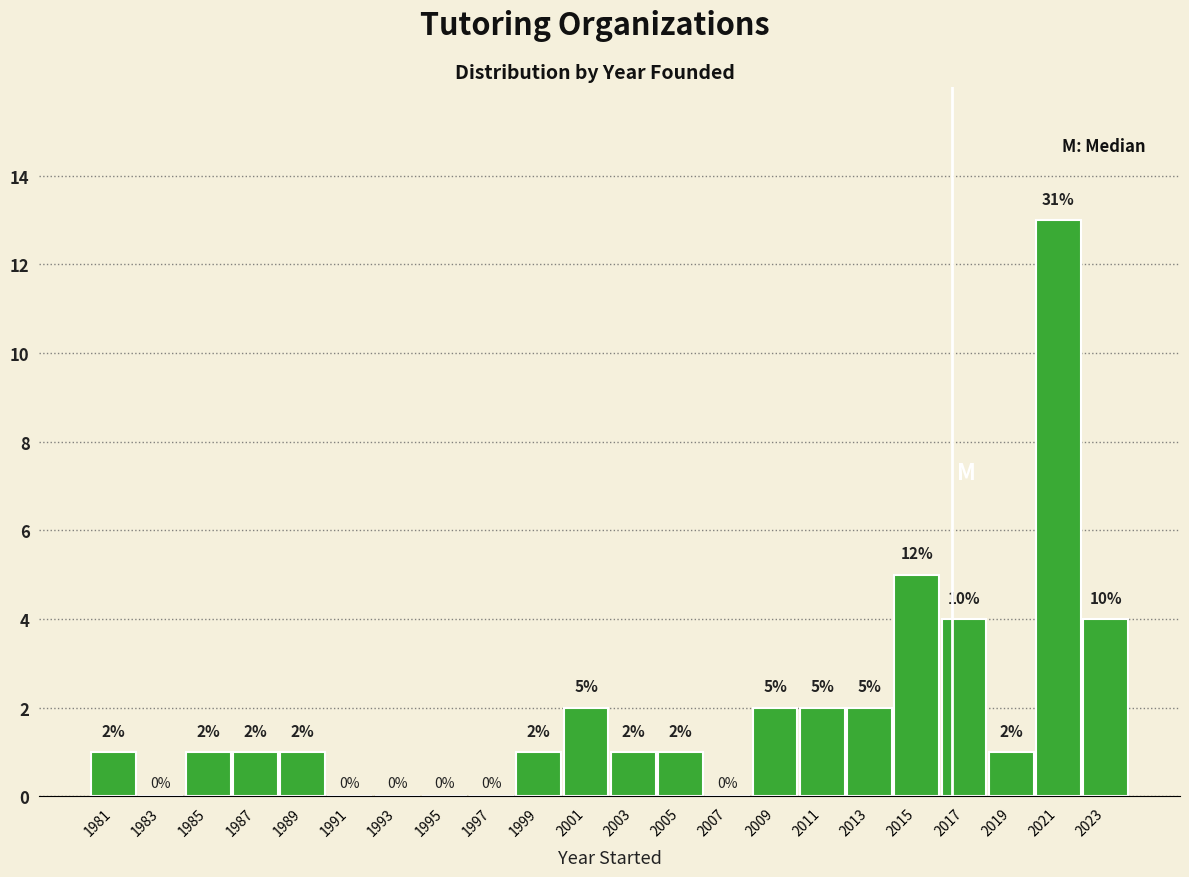

Over which range of the x-axis is the bar tallest?

2020 to 2022